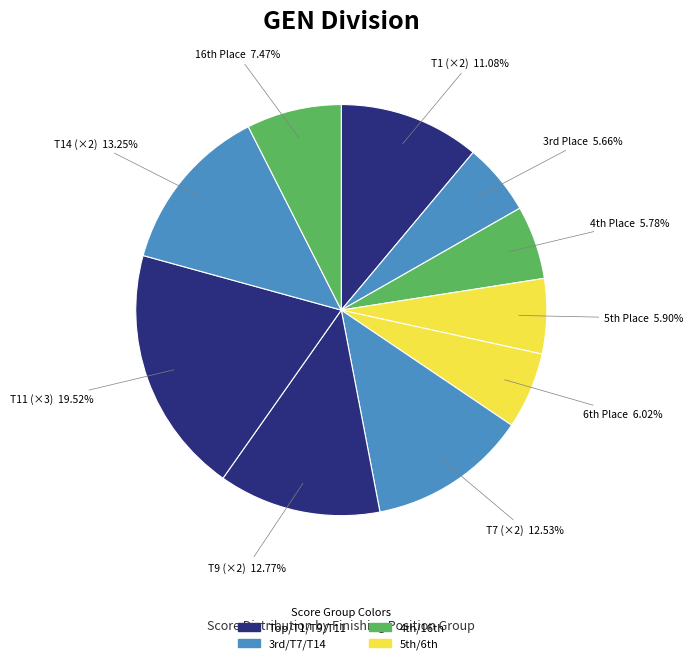

Count the number of slices in the pie.

10